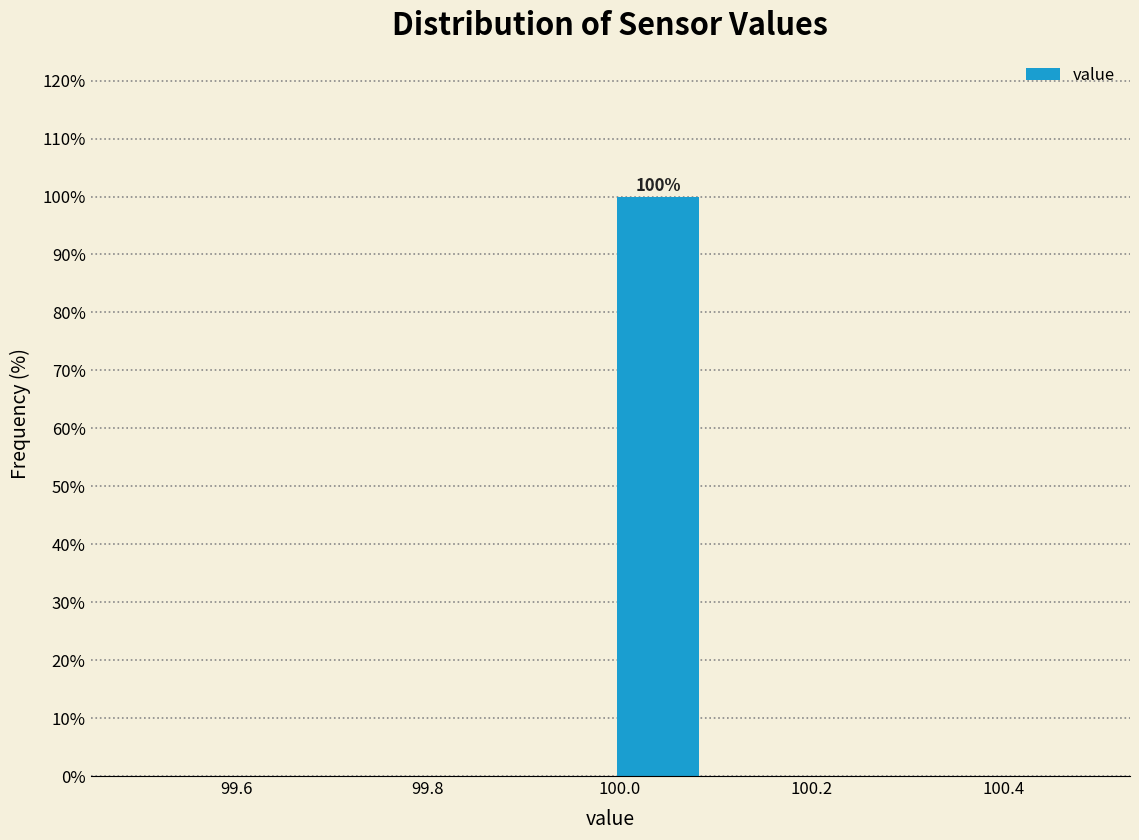

Which range on the x-axis has the tallest bar?

99.99 to 100.09